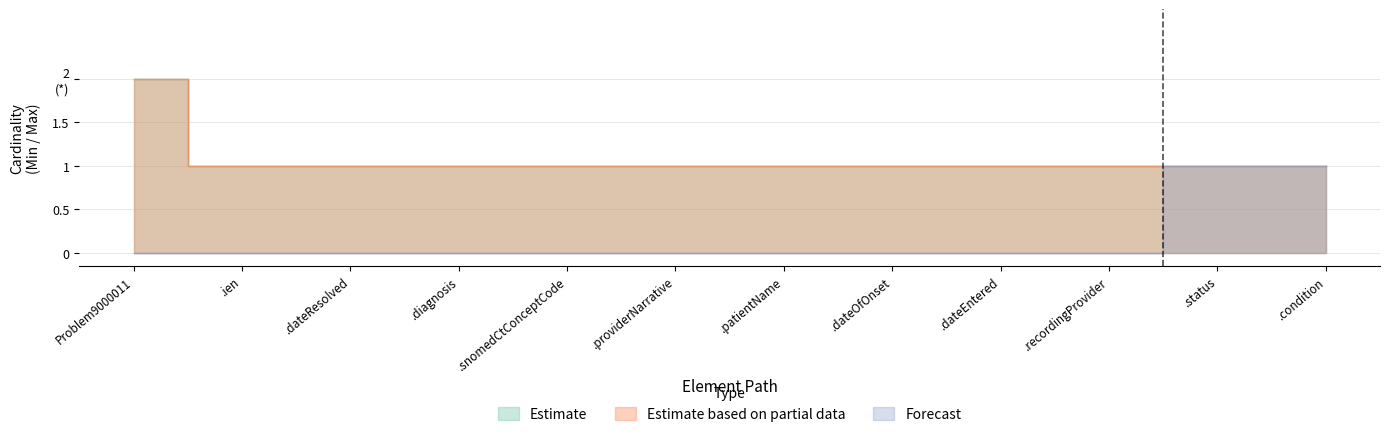

What is the label of the 4th point from the right?

.dateEntered